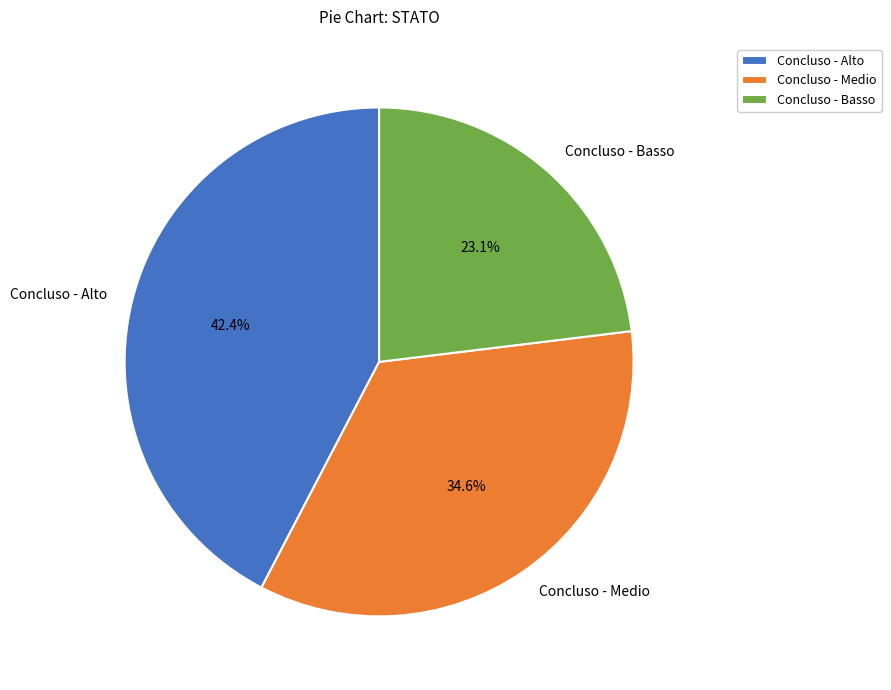

Which category has the biggest portion of the pie?

Concluso - Alto